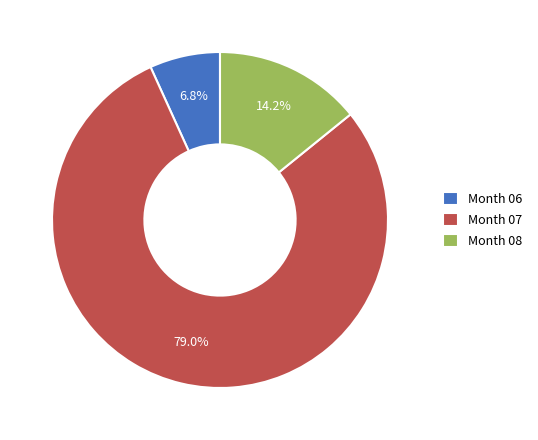

Is the sum of Month 06 and Month 07 greater than half?

Yes